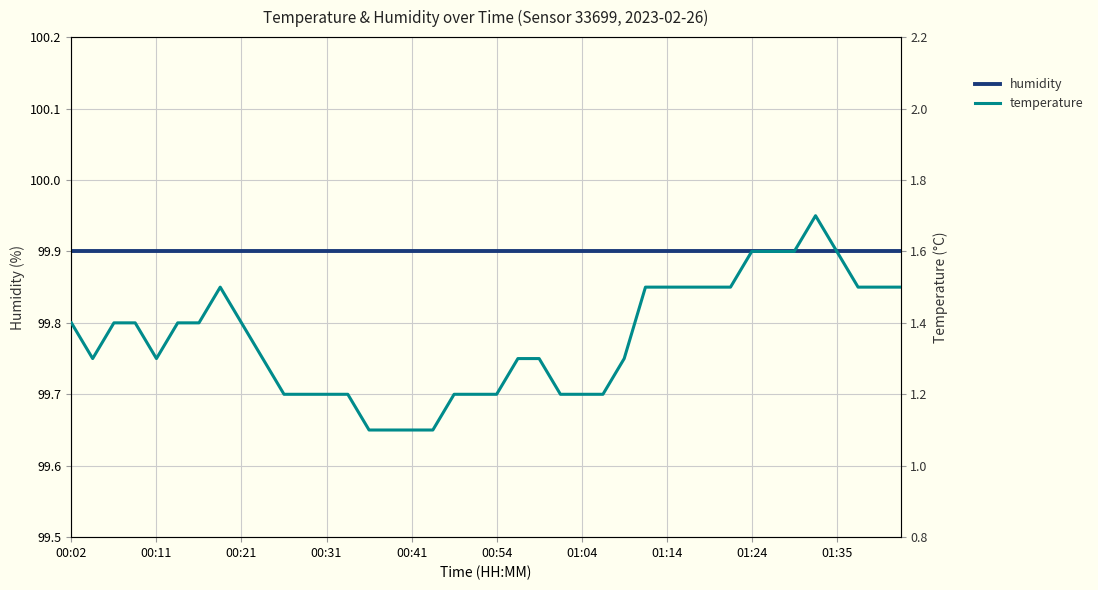

True or false: humidity and temperature intersect in this chart.

False